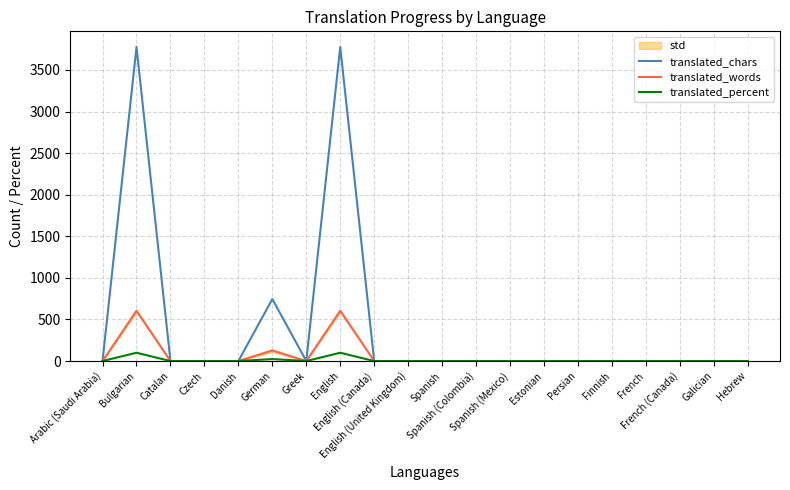

True or false: translated_words and translated_chars intersect in this chart.

False